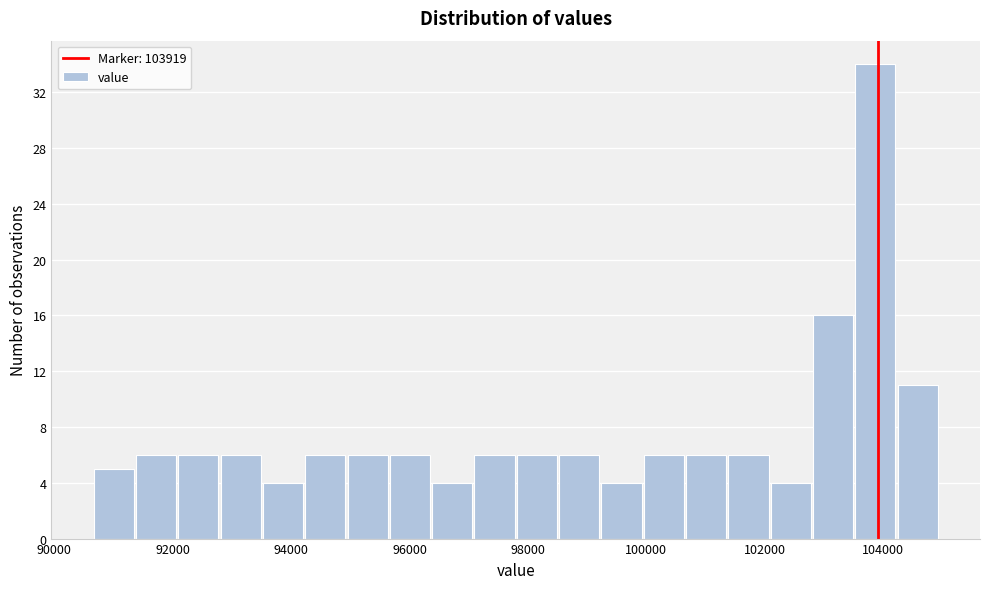

Read against the x-axis, roughly where is the centre of the tallest bar?

103800